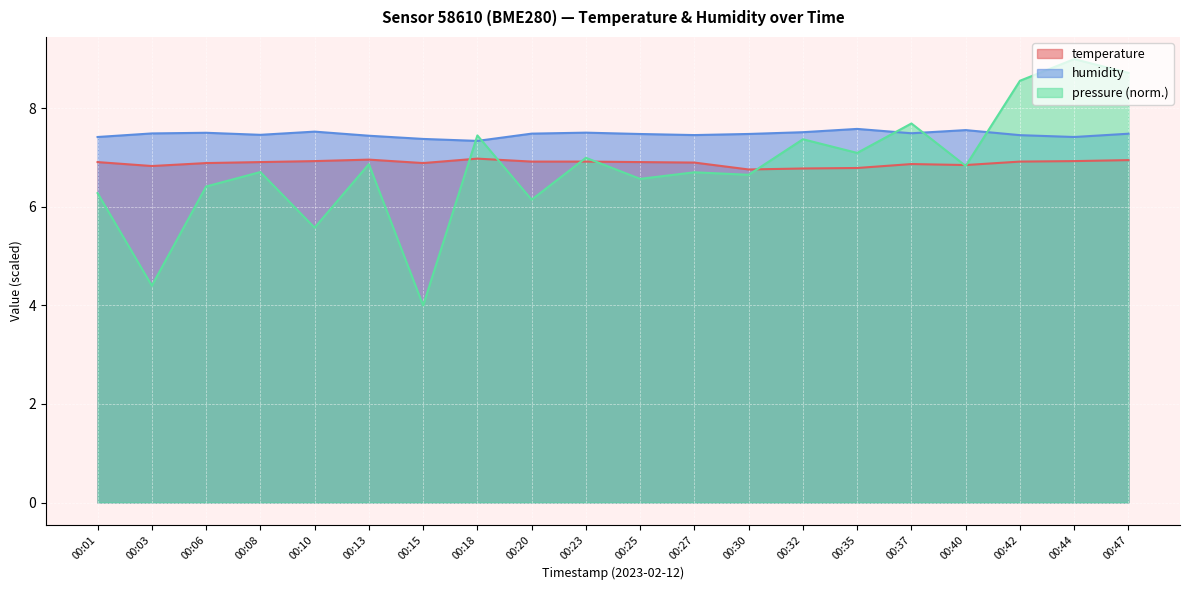

What is the average value of the temperature series?

6.9